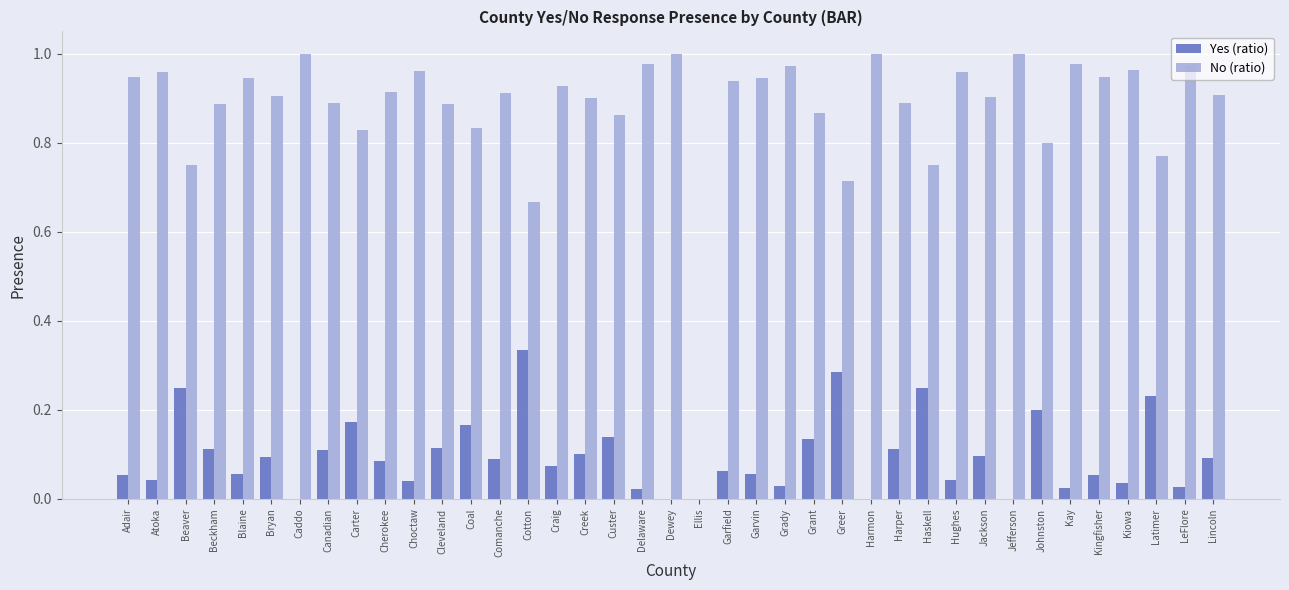

How many series are shown in this chart?

2